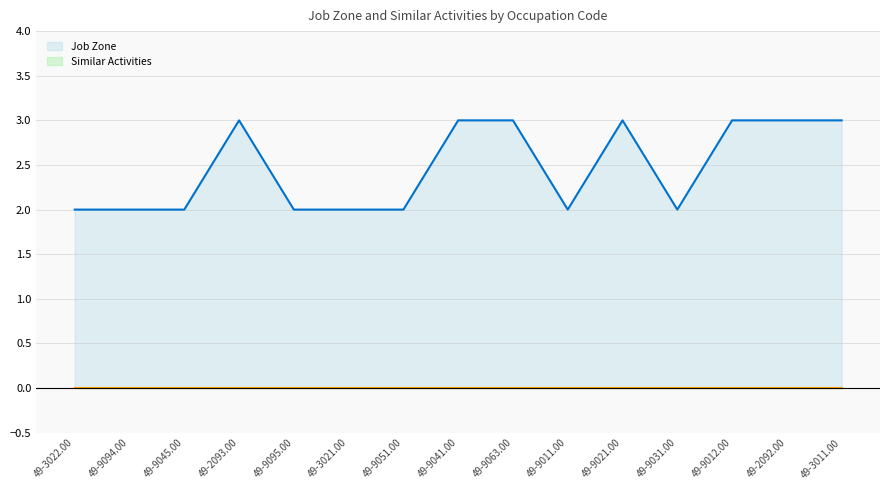

What is the difference between the values at 49-3011.00 and 49-9031.00?

1